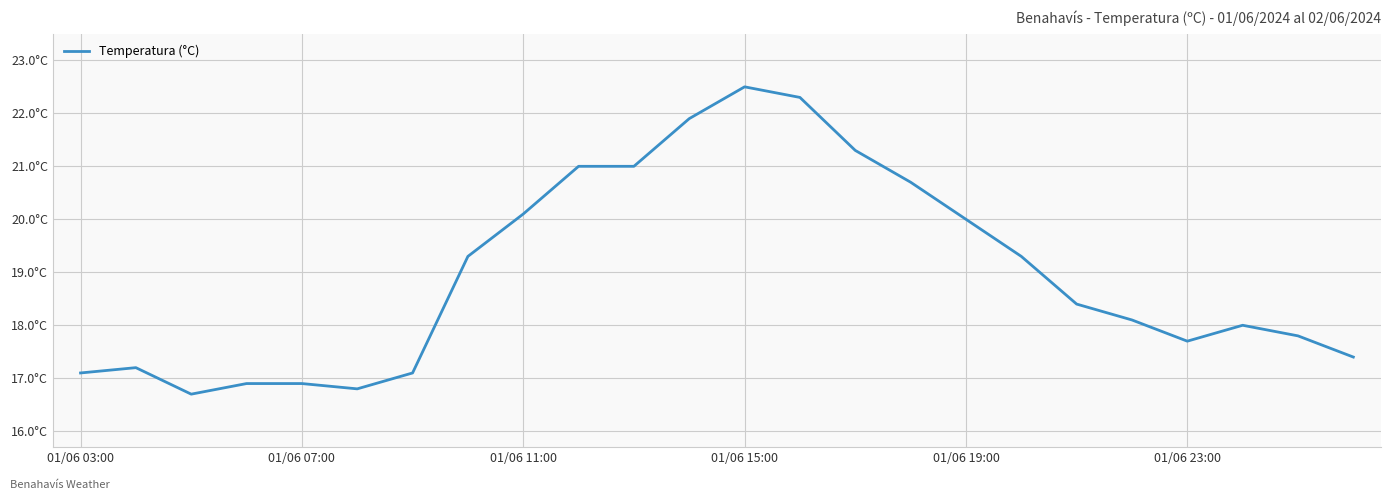

How many interior local valleys (lower than both neighbors) does the data have?

3